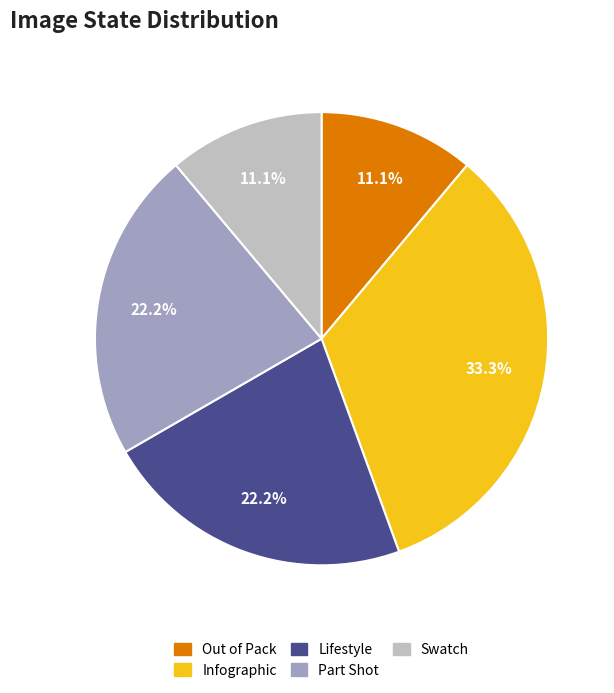

What portion of the pie excludes Infographic?

66.7%